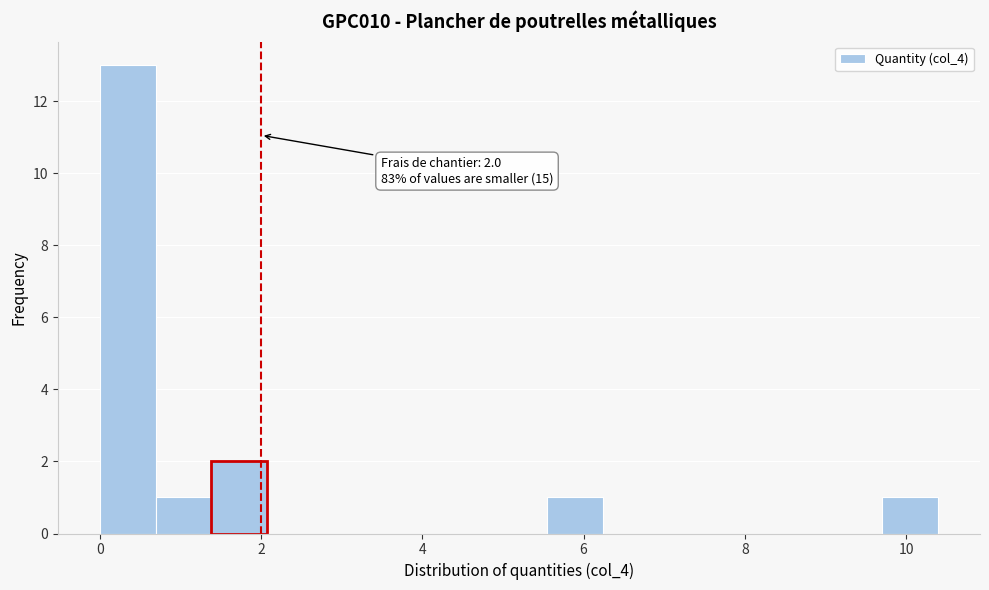

Around what value on the x-axis is the tallest bar? Give the approximate position of its centre, as read against the axis.

0.4